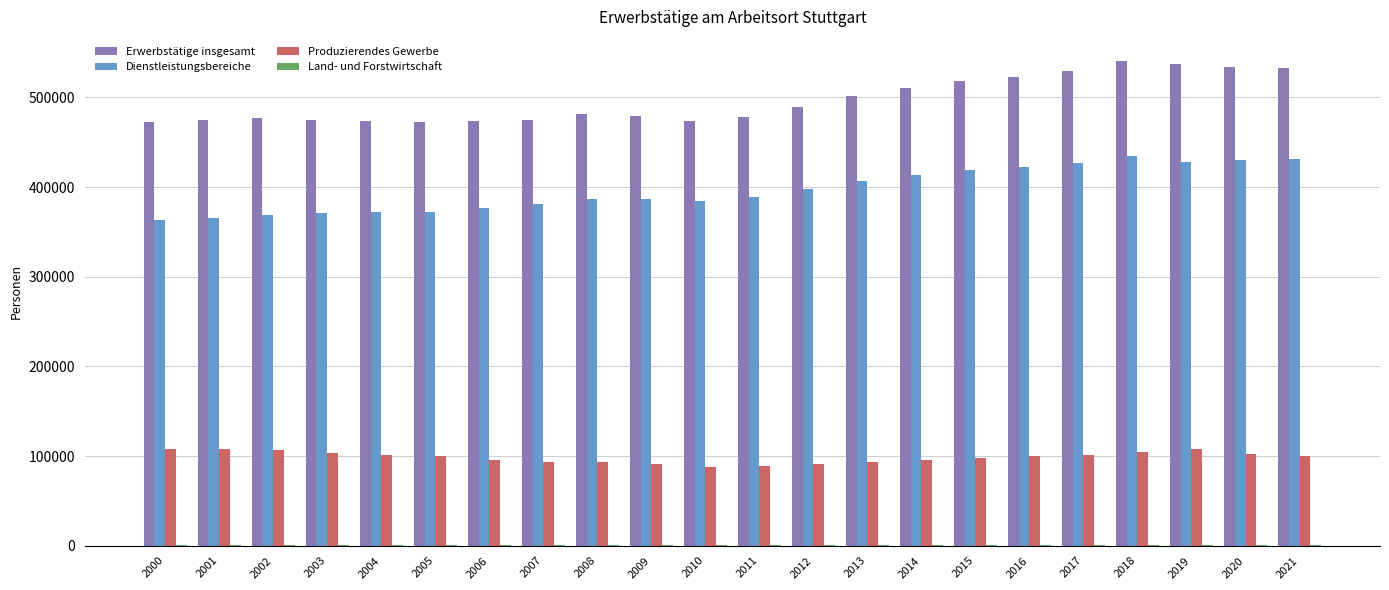

What is the maximum value shown in the chart?

540500